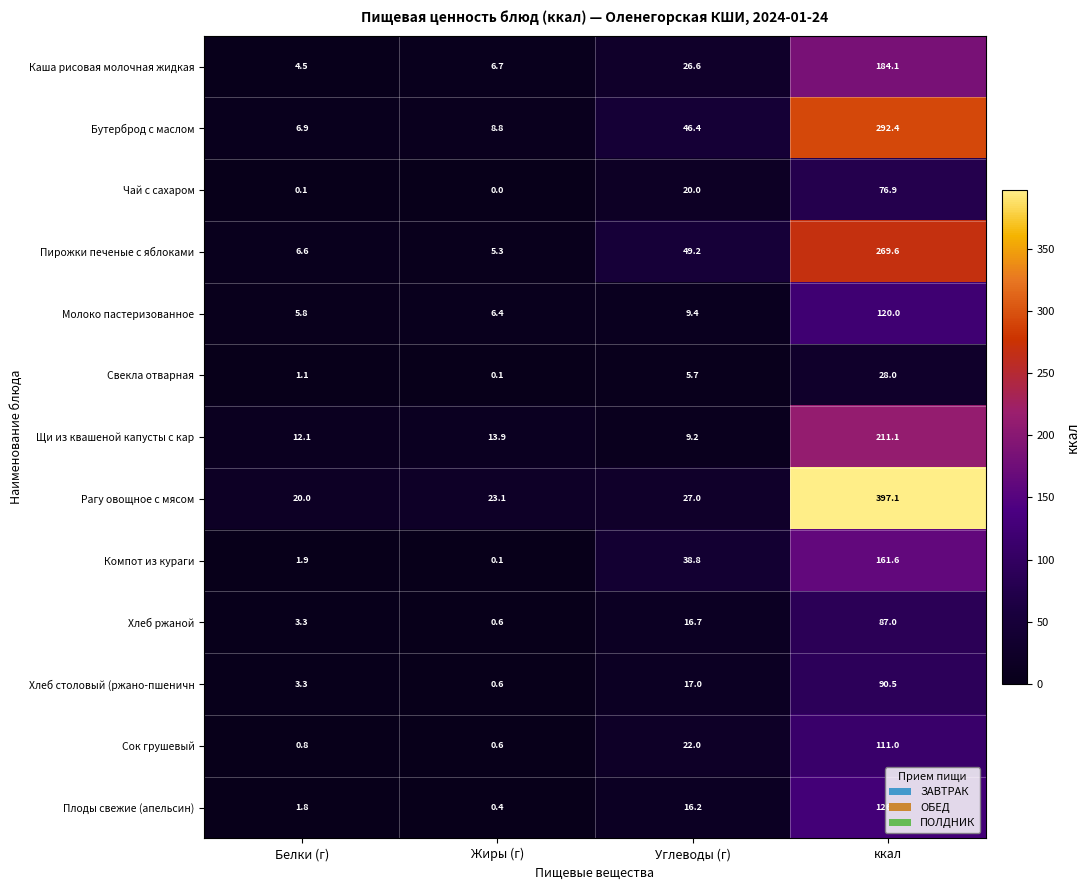

Is it true that Бутерброд с маслом equals 292.4 at ккал?

True